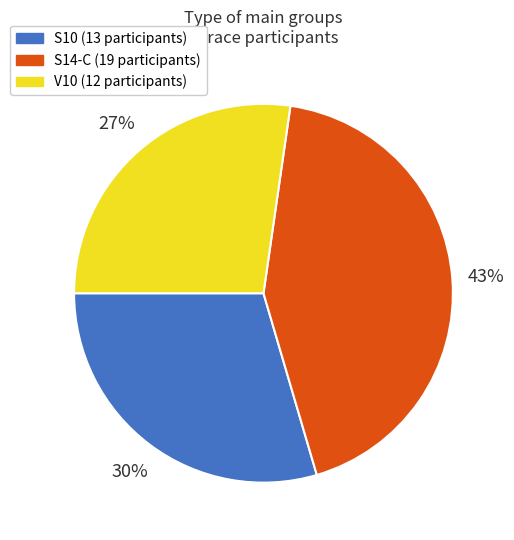

Combined, do V10 and S14-C account for over 50%?

Yes